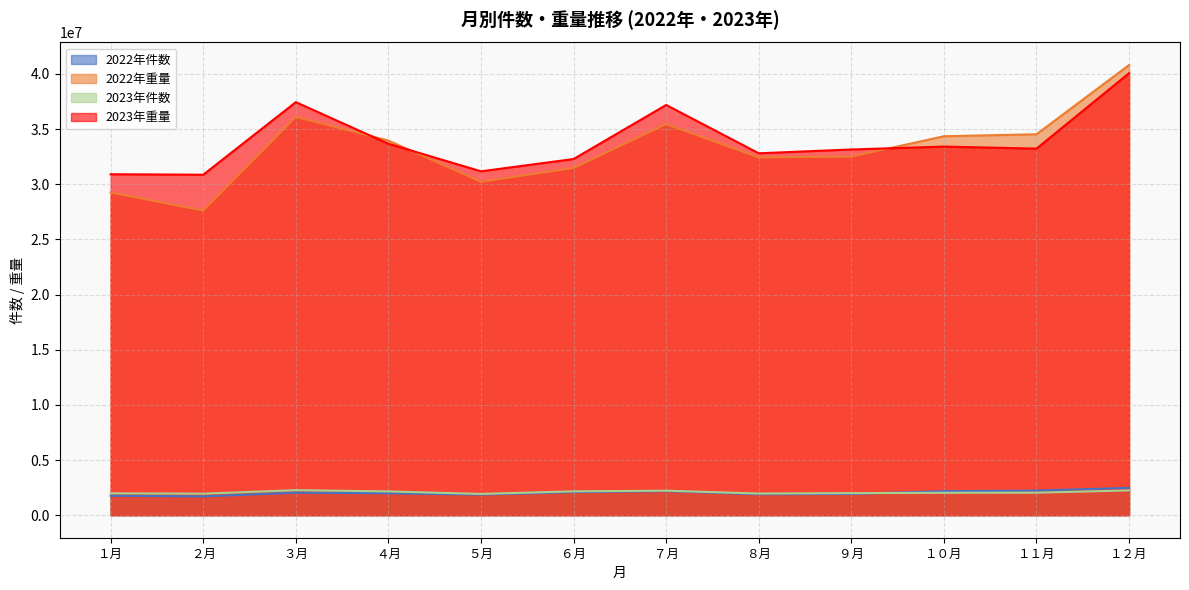

What is the sum of all 2022年重量 values?

398613173